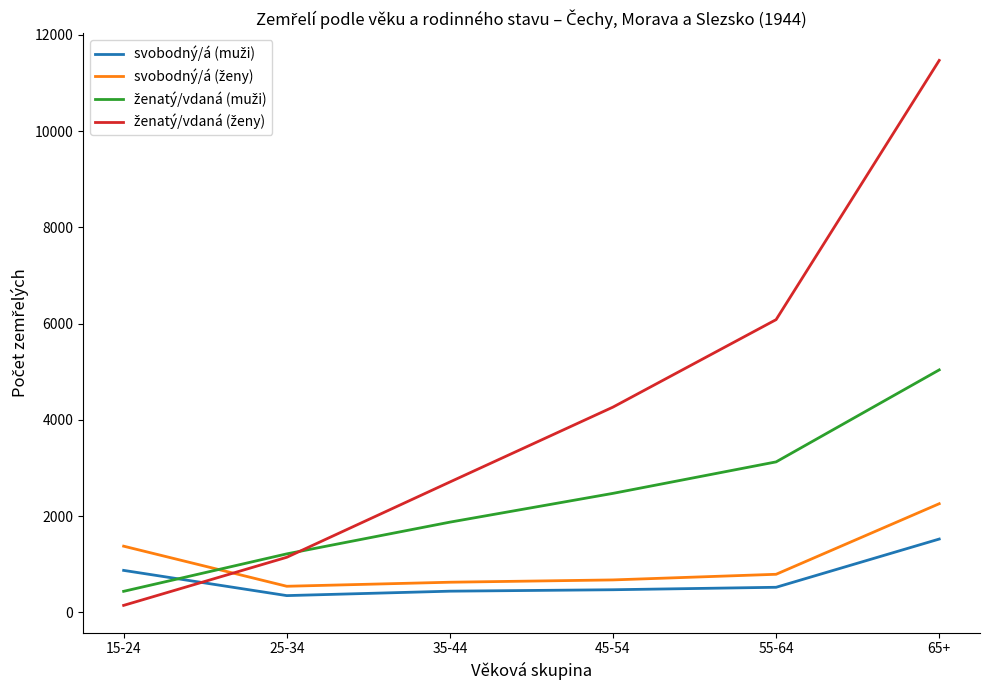

At which category is the sum across all series the highest?

65+